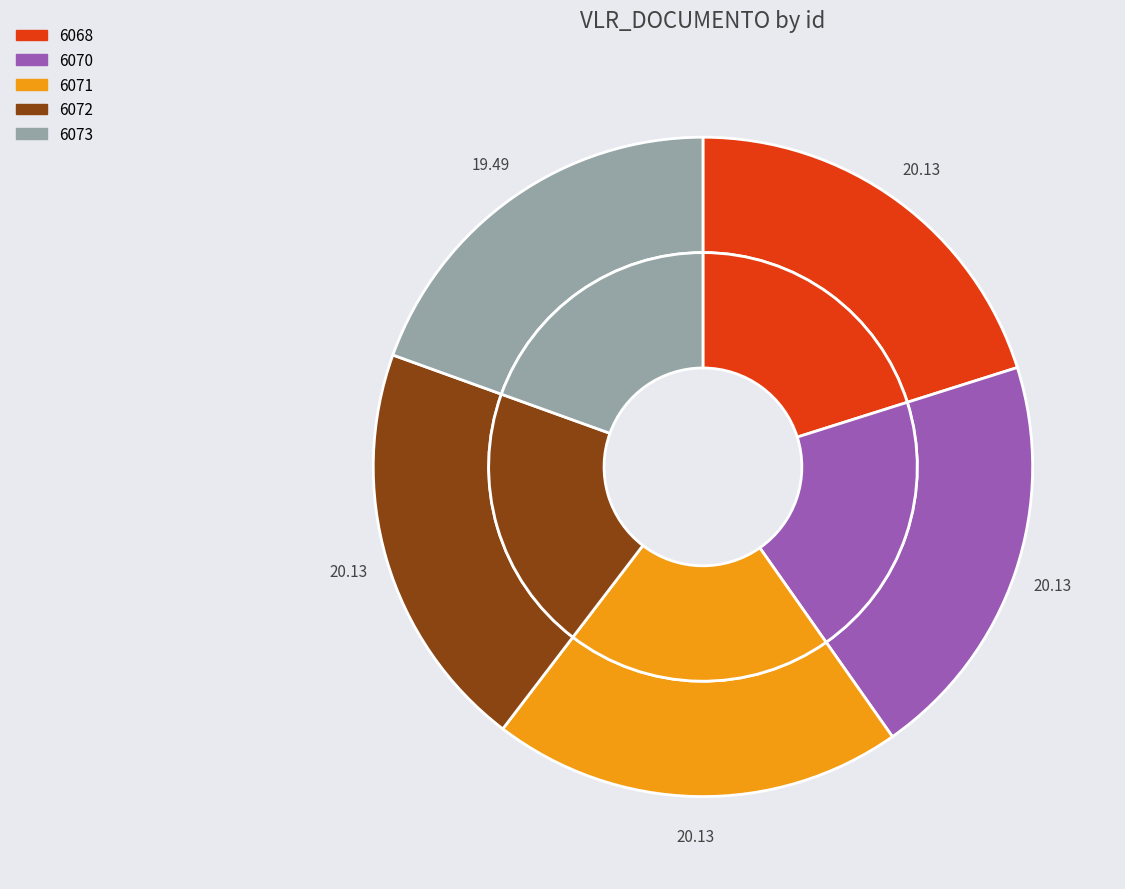

What percentage is the 6071 slice, to the nearest percent?

20%